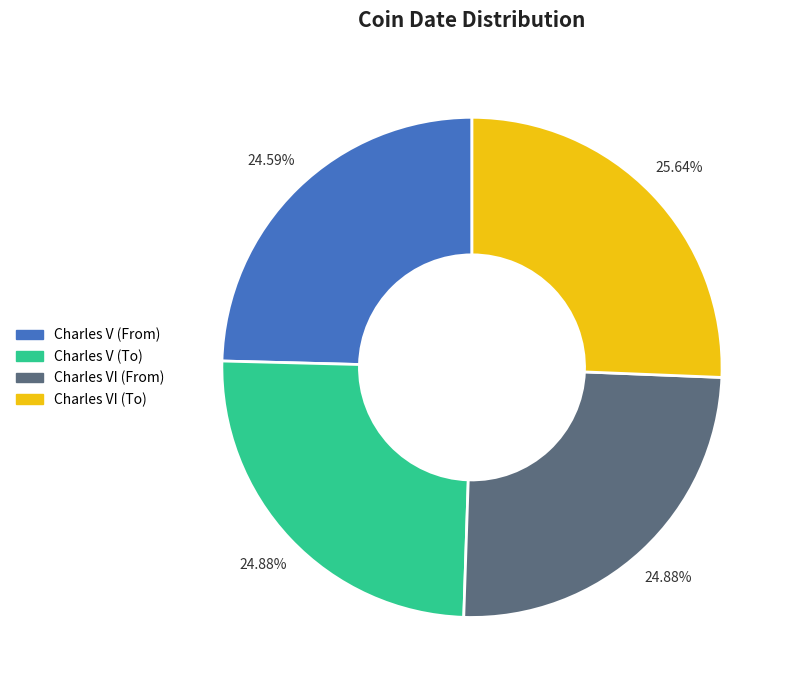

What is the ratio of the value at Charles VI (To) to the value at Charles V (From)?

1.0